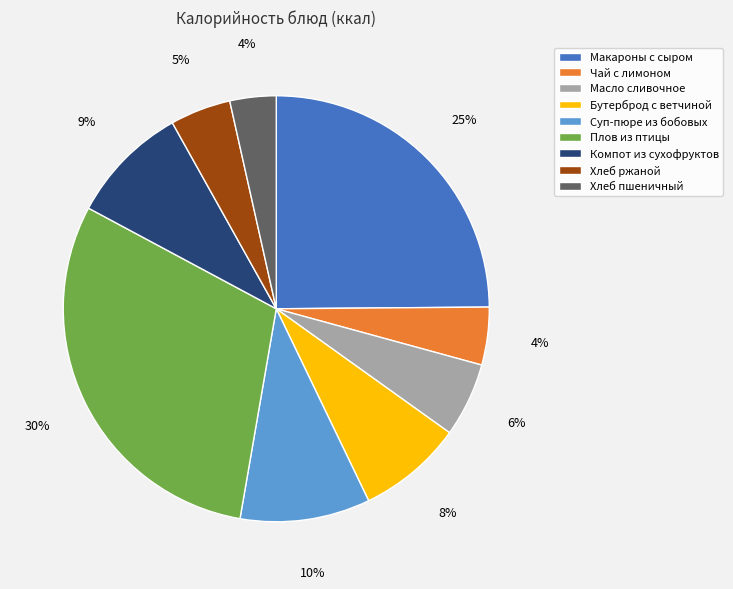

Which category has the biggest portion of the pie?

Плов из птицы